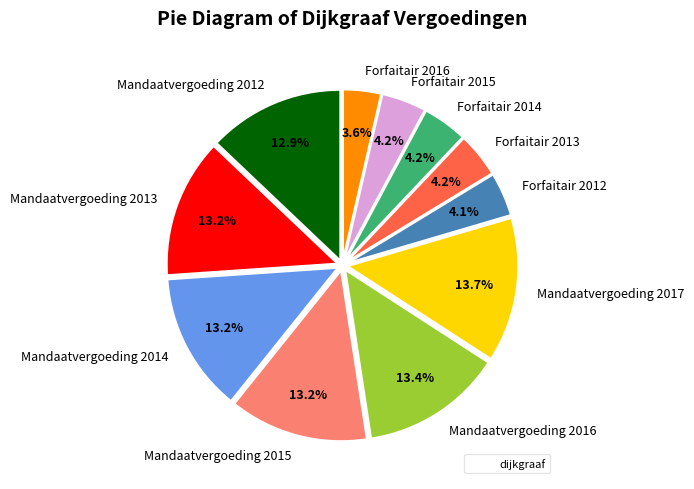

Is there any slice that represents more than half of the pie?

No